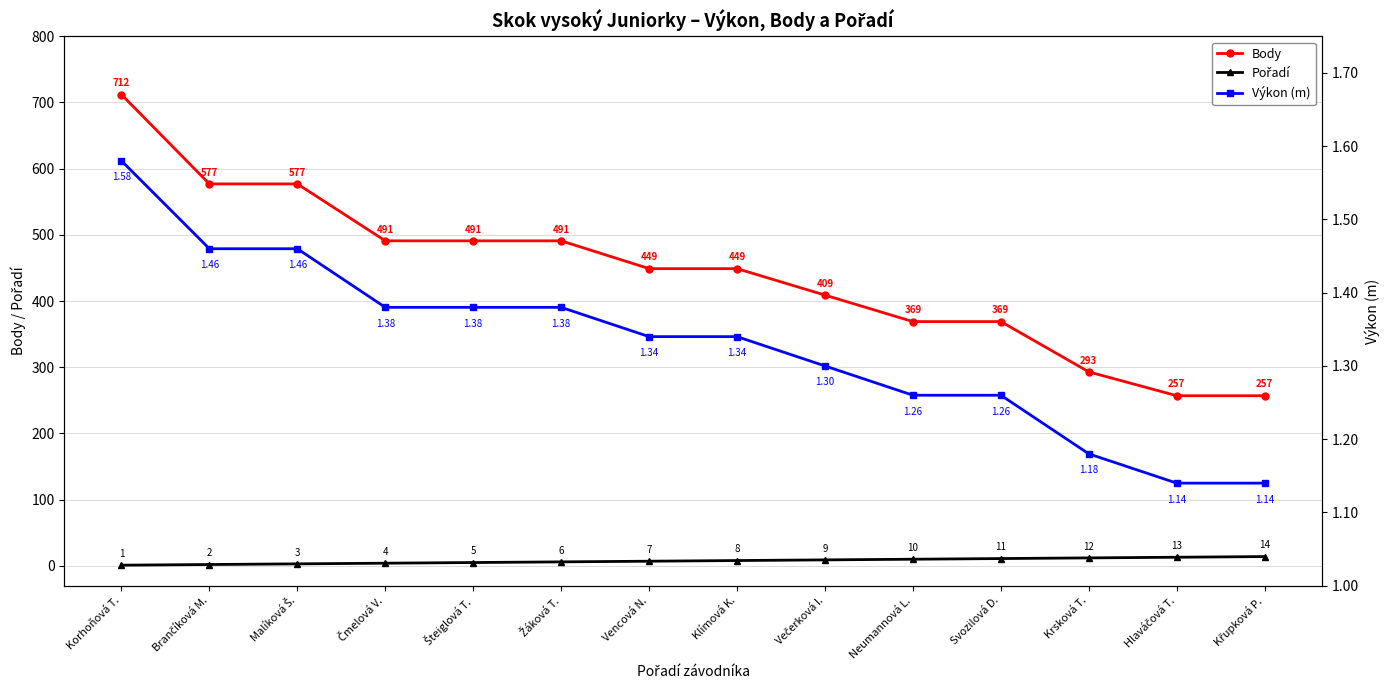

At how many categories does at least one series exceed 243?

14